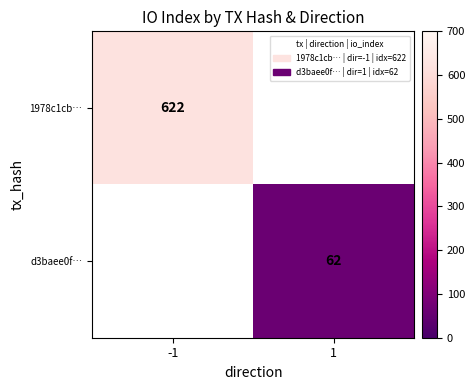

Is the value of d3baee0f… at 1 greater than the value of 1978c1cb… at -1?

No